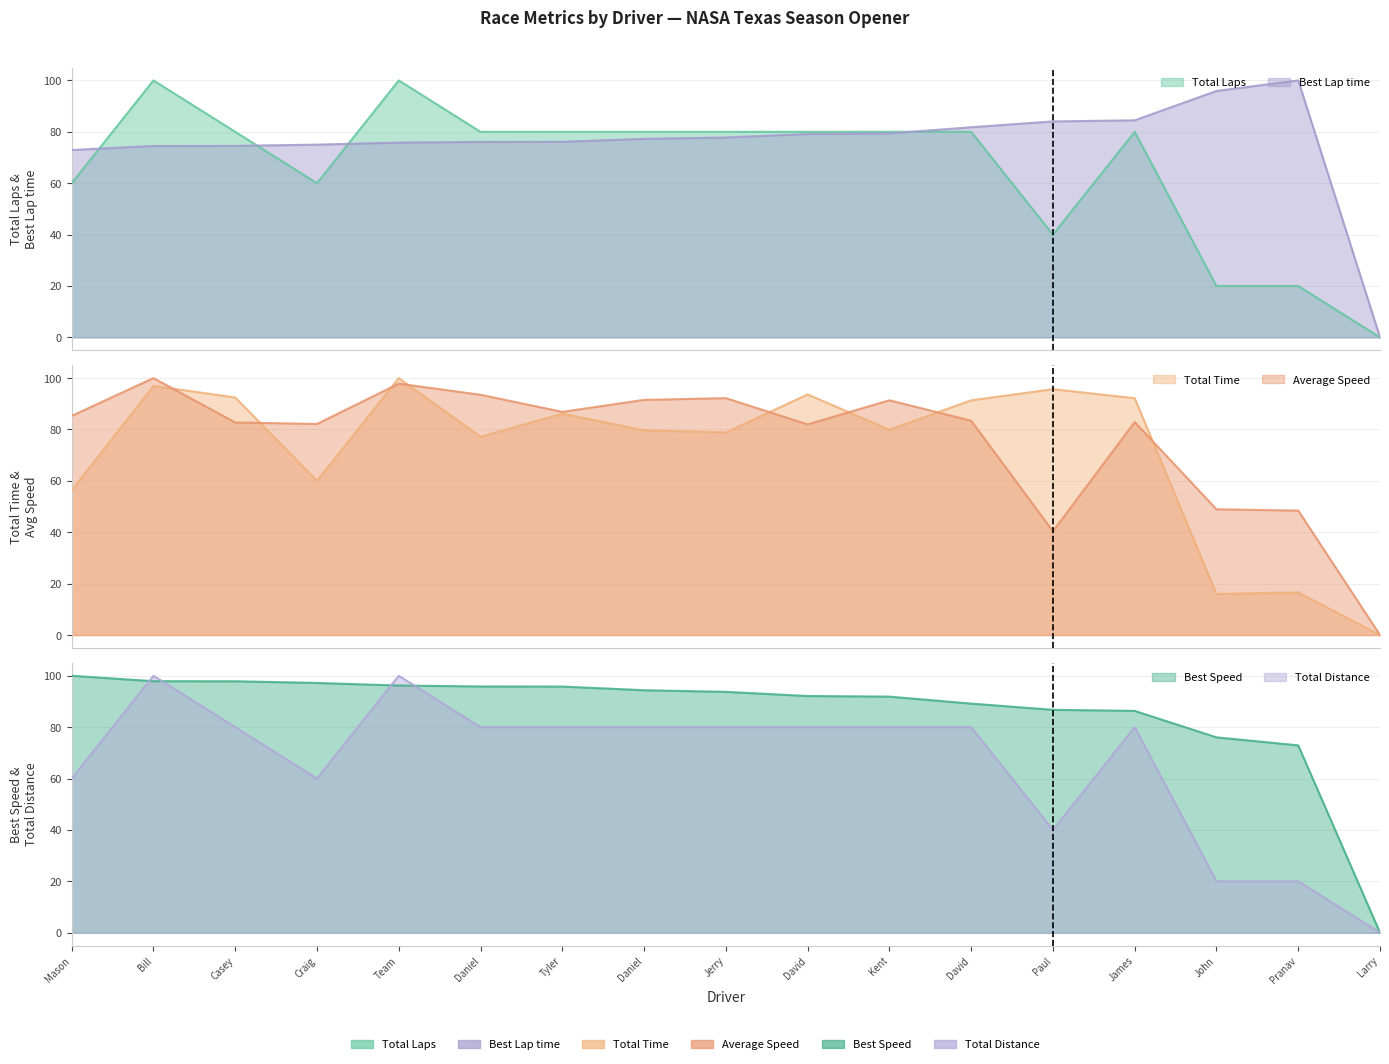

Is the value of Best Speed at John greater than the value of Average Speed at Daniel?

No